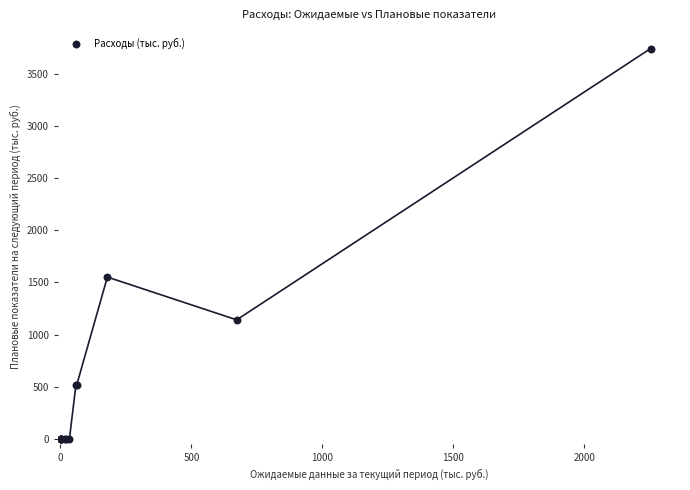

What Y value in the scatter plot is closest to 1870?

1551.5